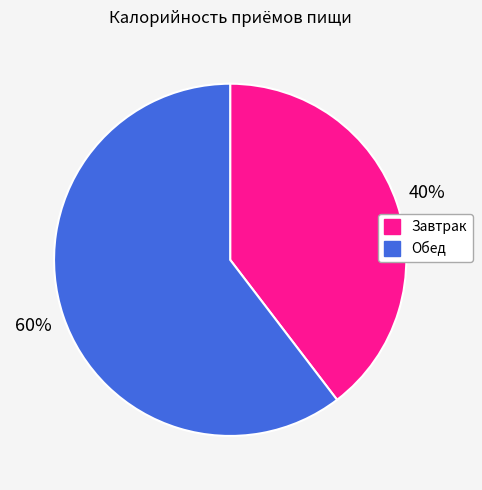

Is there a majority slice in this chart?

Yes